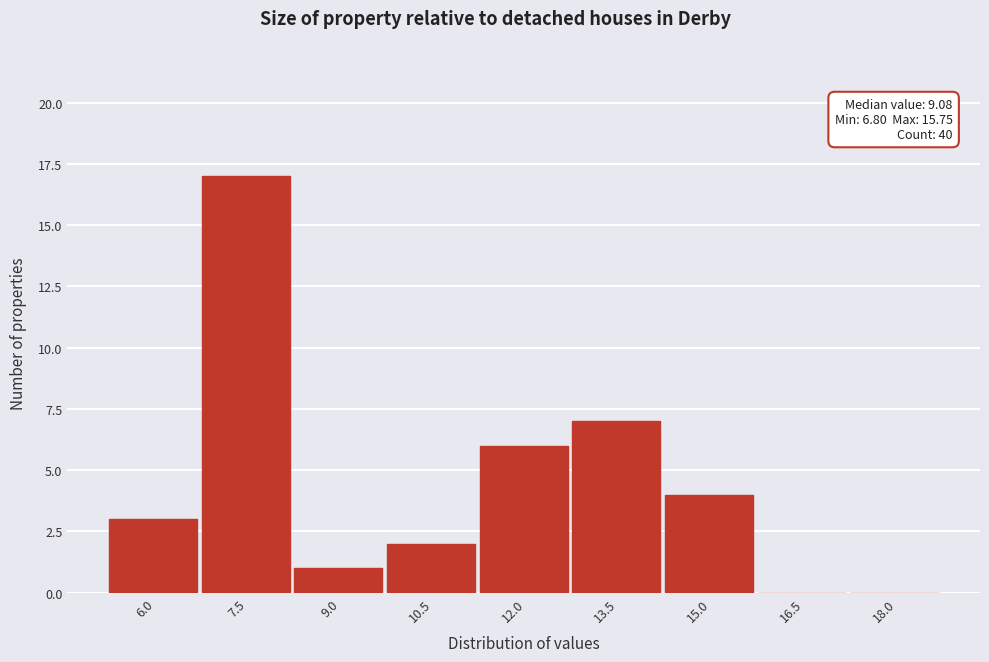

Reading right to left, what are all the values shown in this chart?

18.0=0	16.5=0	15.0=4	13.5=7	12.0=6	10.5=2	9.0=1	7.5=17	6.0=3